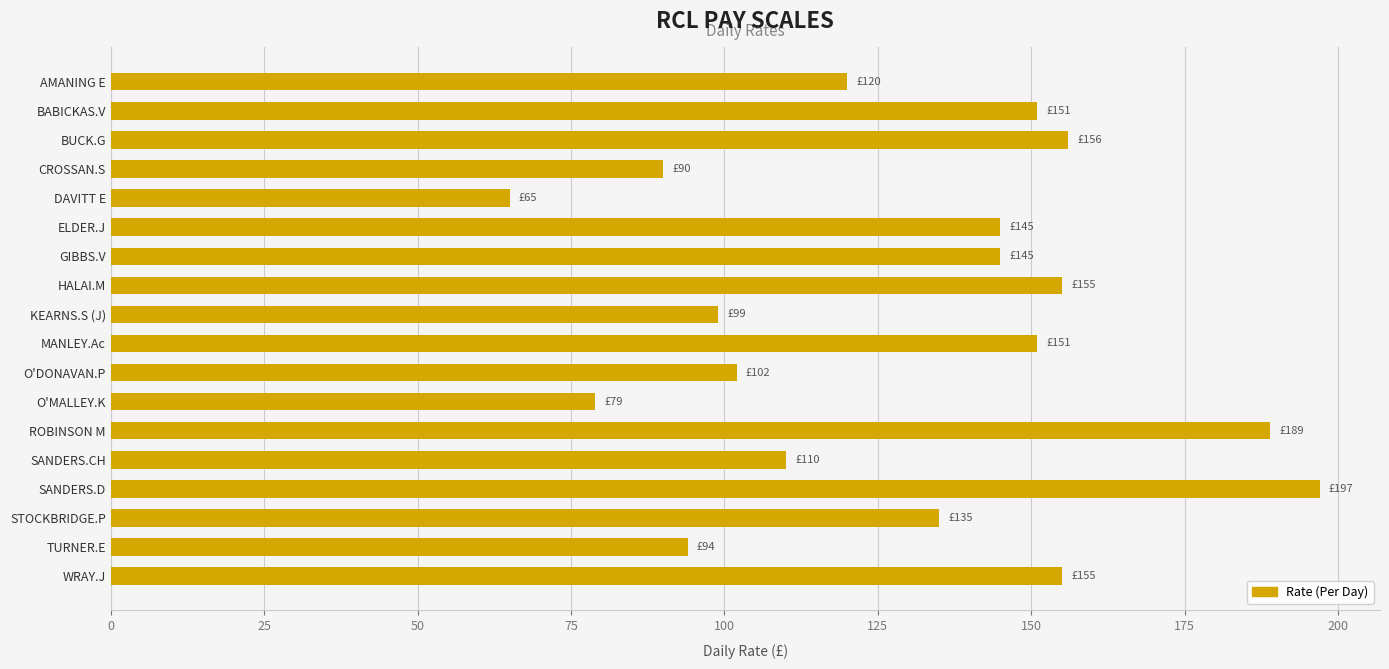

What is the change in value from BUCK.G to KEARNS.S (J)?

-57